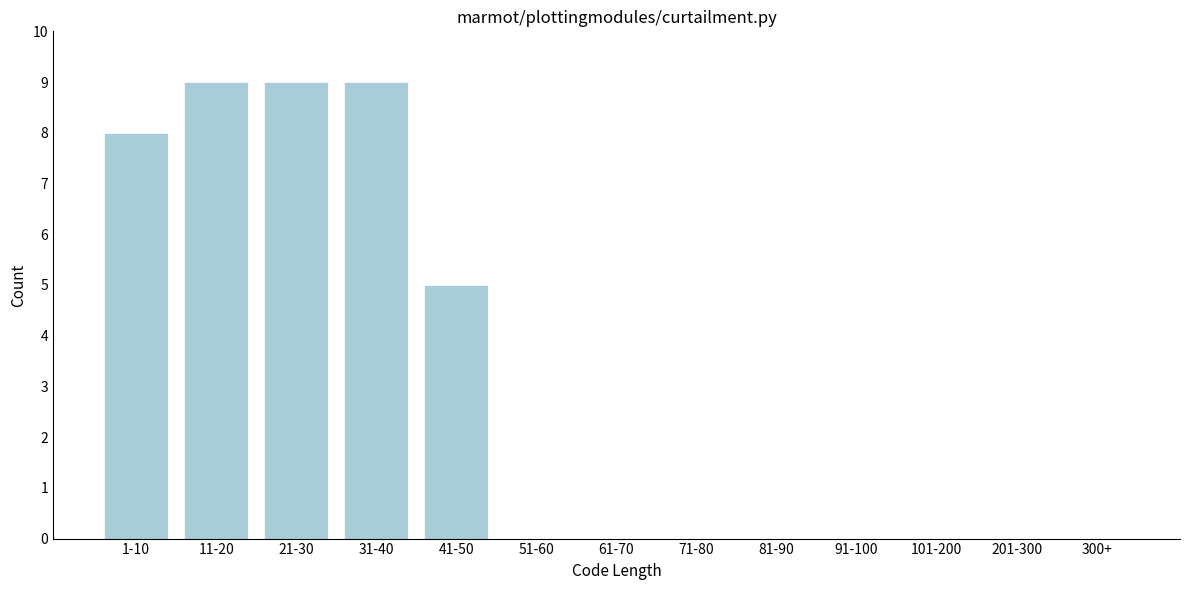

Reading left to right, extract all data points from this chart.

1-10=8	11-20=9	21-30=9	31-40=9	41-50=5	51-60=0	61-70=0	71-80=0	81-90=0	91-100=0	101-200=0	201-300=0	300+=0